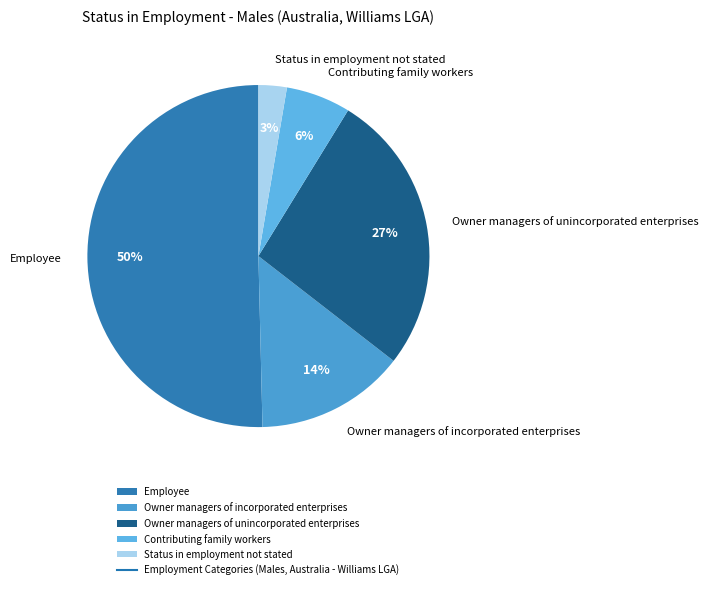

Is Status in employment not stated the majority of the pie?

No